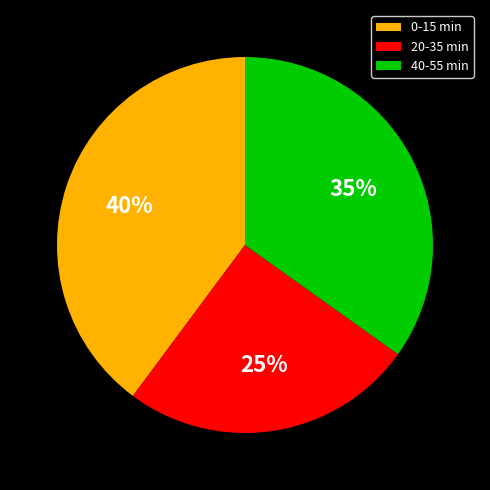

True or false: 0-15 min accounts for 54% of the total.

False